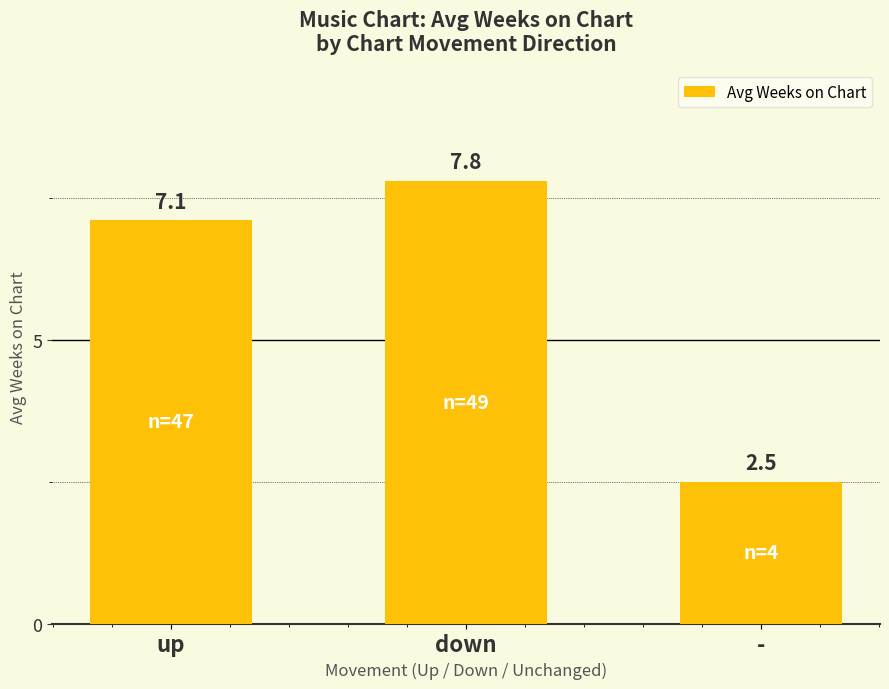

Rank the categories by value from highest to lowest.

down, up, -